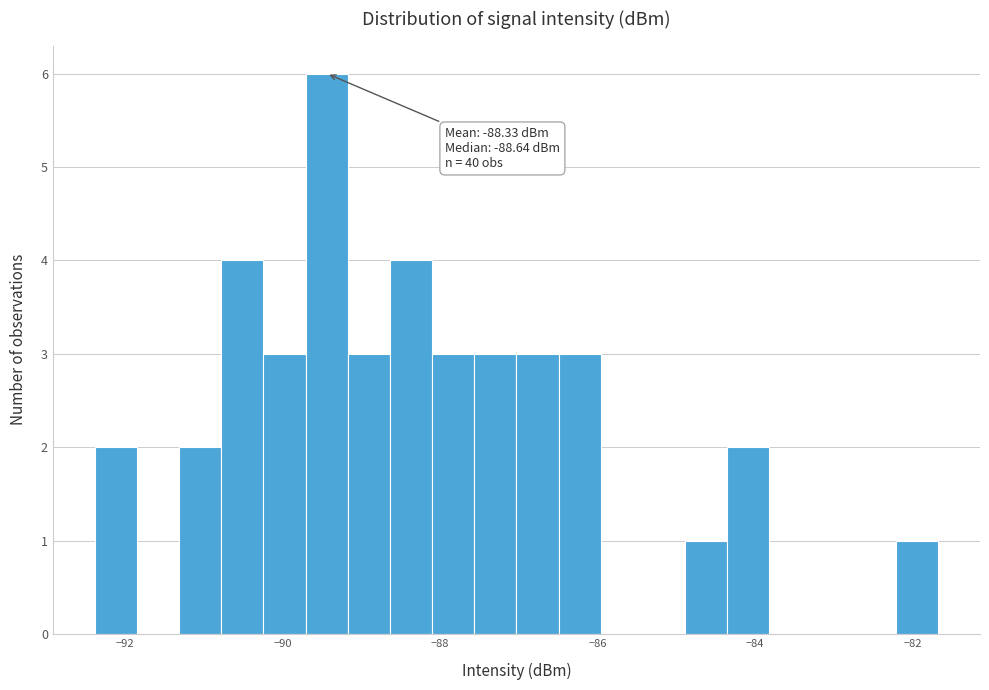

Read against the x-axis, roughly where is the centre of the tallest bar?

-89.4